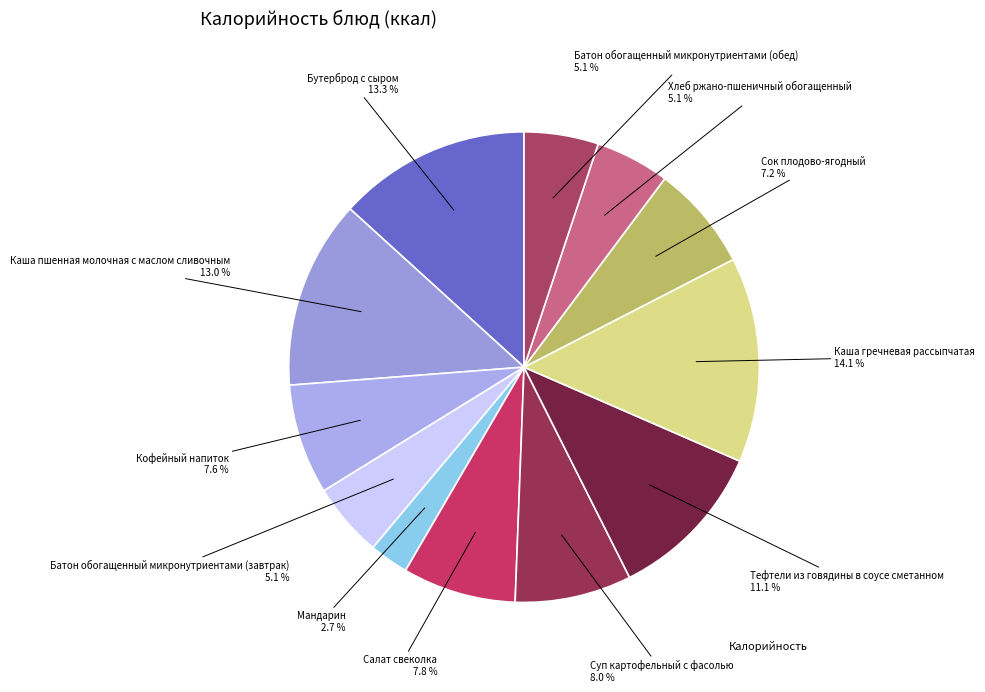

Which category has the biggest portion of the pie?

Каша гречневая рассыпчатая